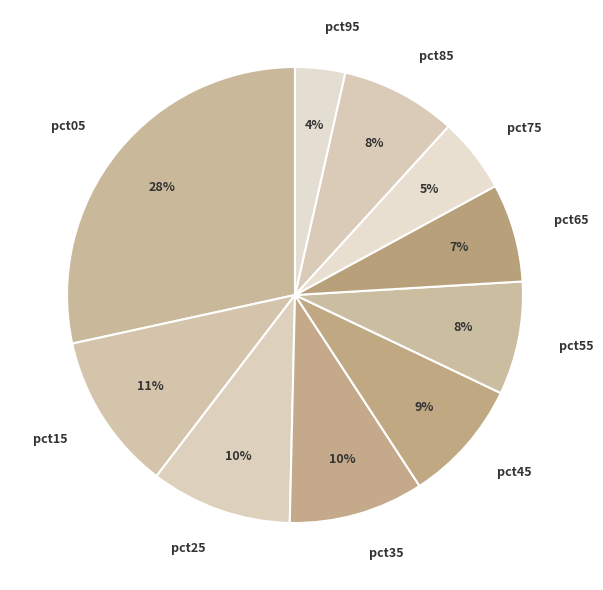

Combined, do pct55 and pct35 account for over 50%?

No